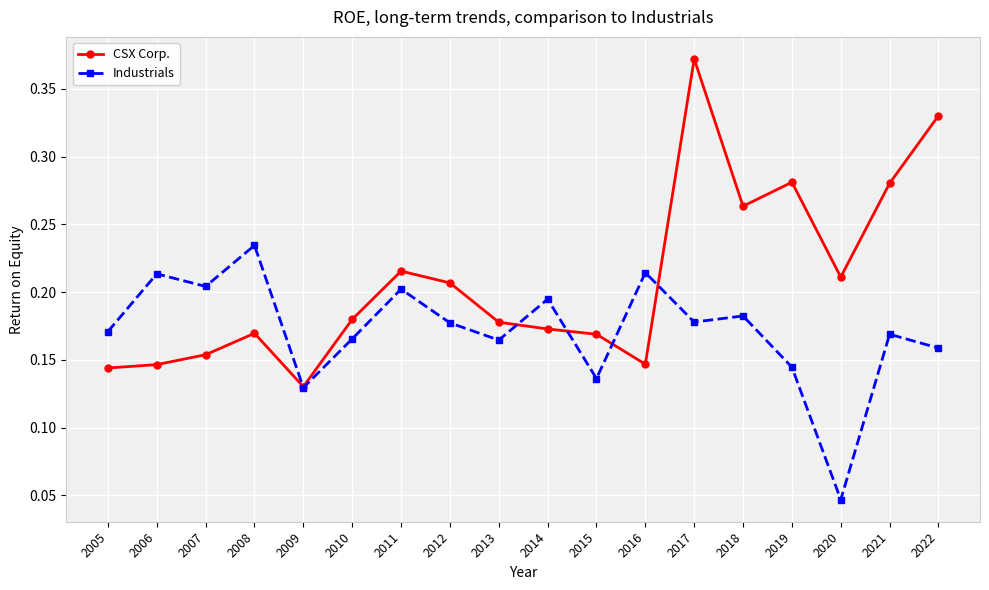

The CSX Corp. series shows 0.2 at 2020. True or false?

True